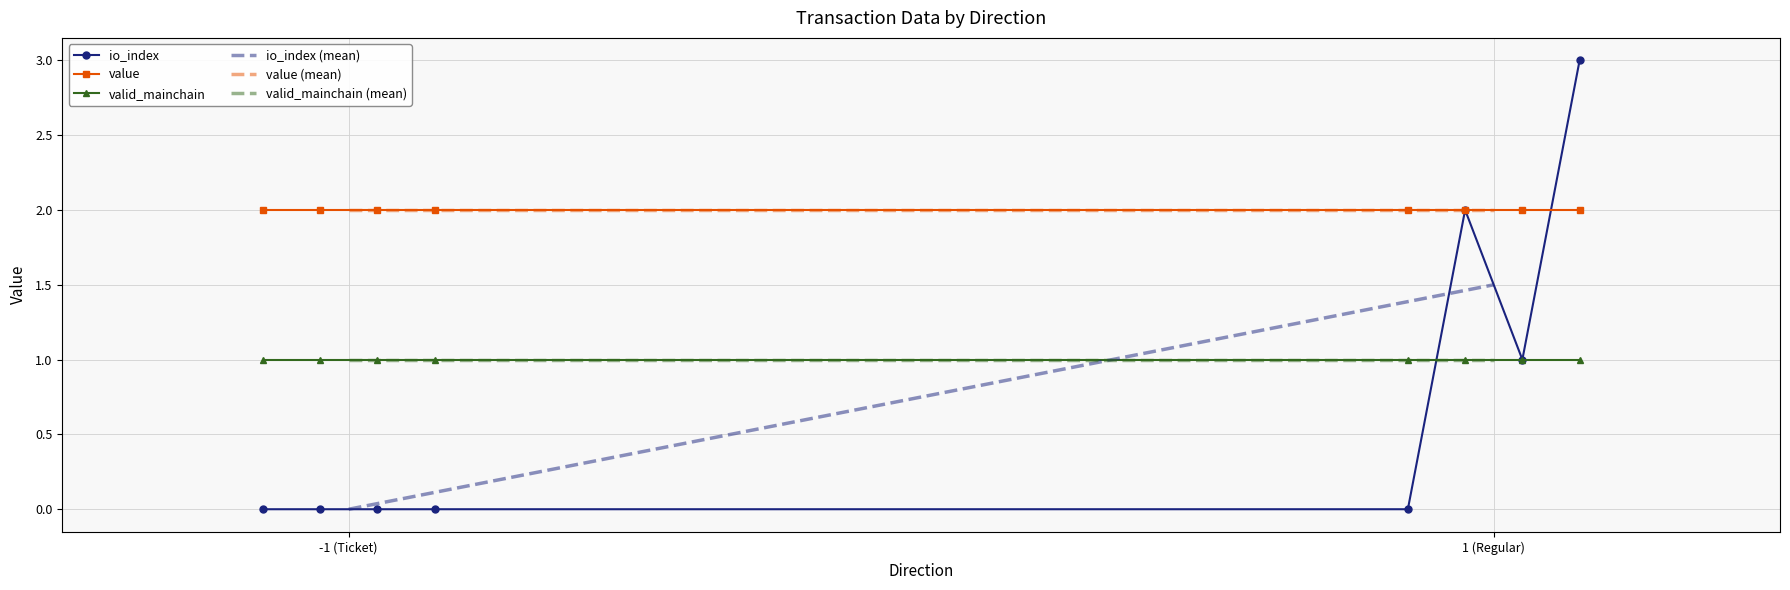

Reading left to right, extract all data points from this chart.

io_index: 0.0	0.0	0.0	0.0	0.0	2.0	1.0	3.0
value: 2.0	2.0	2.0	2.0	2.0	2.0	2.0	2.0
valid_mainchain: 1.0	1.0	1.0	1.0	1.0	1.0	1.0	1.0